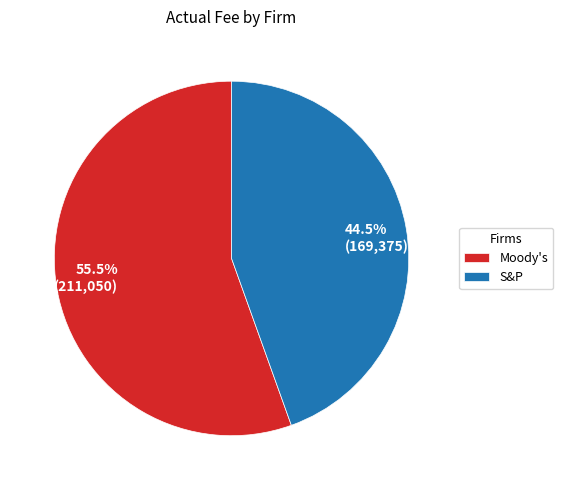

Which slice is the largest?

Moody's